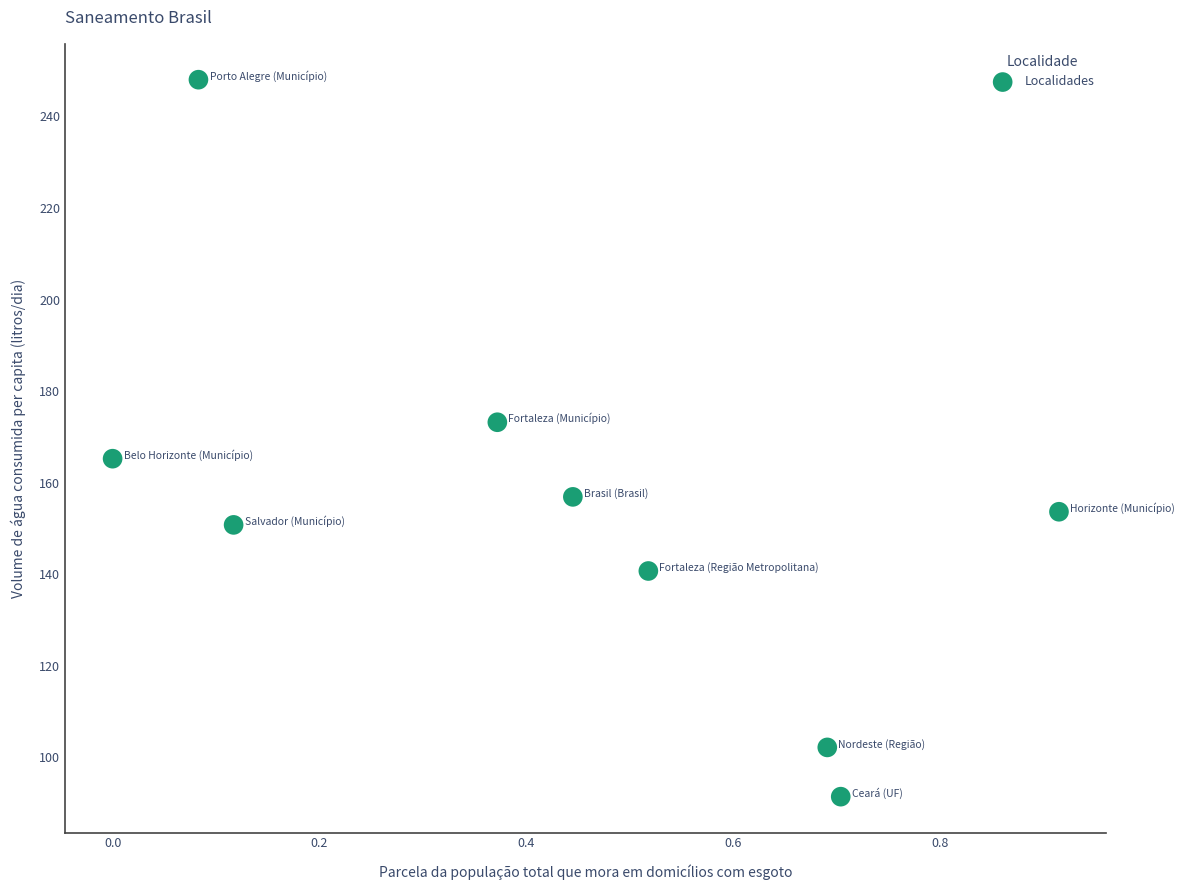

What is the range of Y values (max minus min)?

156.6